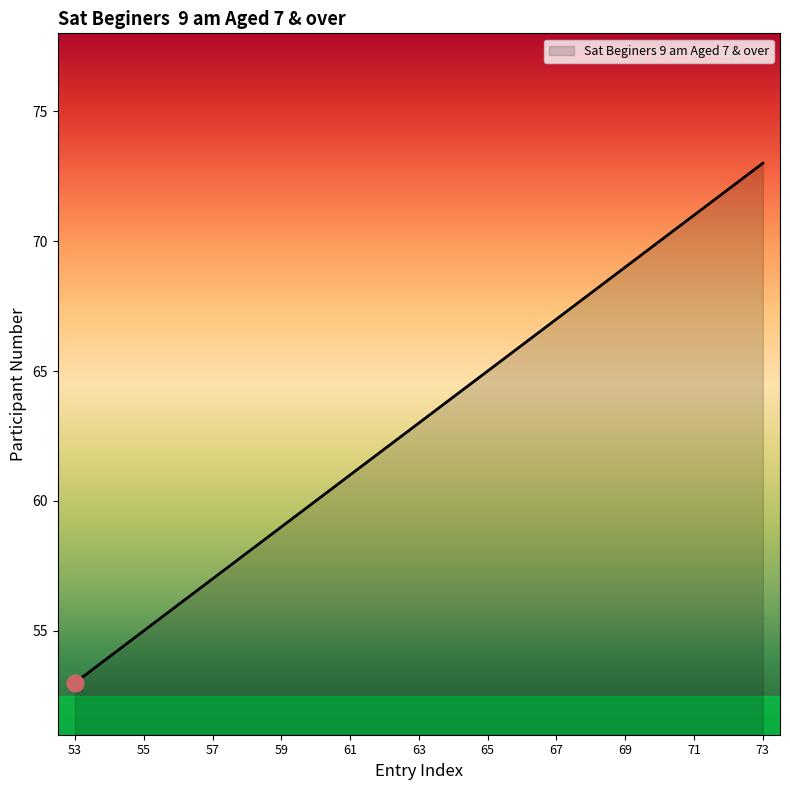

What is the maximum value shown in the chart?

73